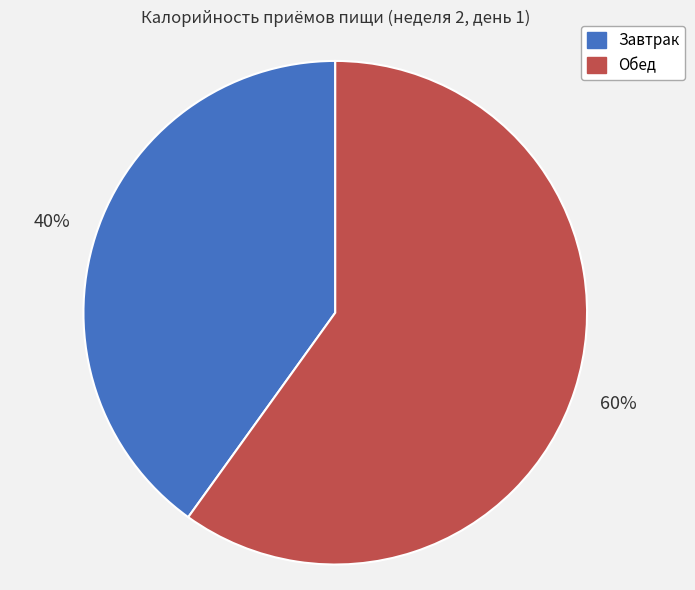

Between Завтрак and Обед, which is larger?

Обед